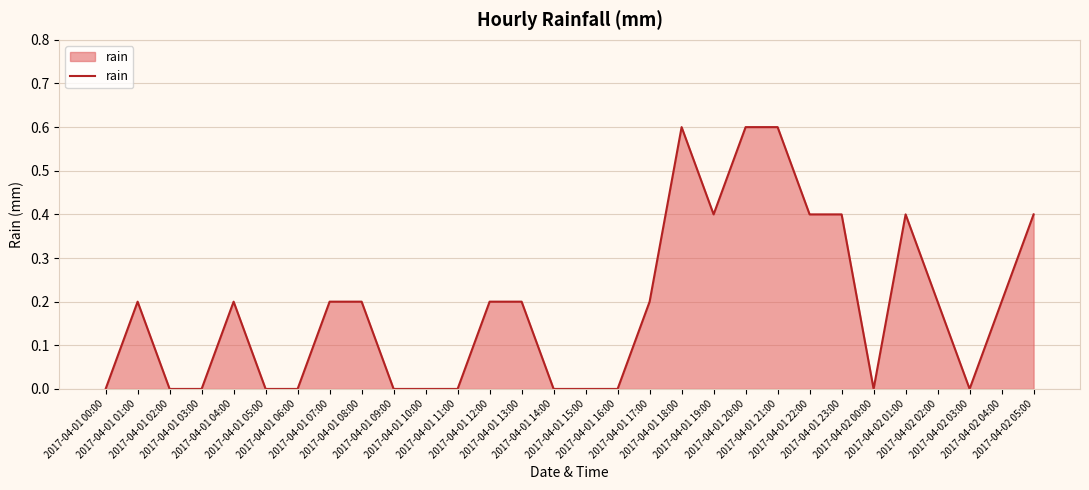

What is the greatest value displayed?

0.6